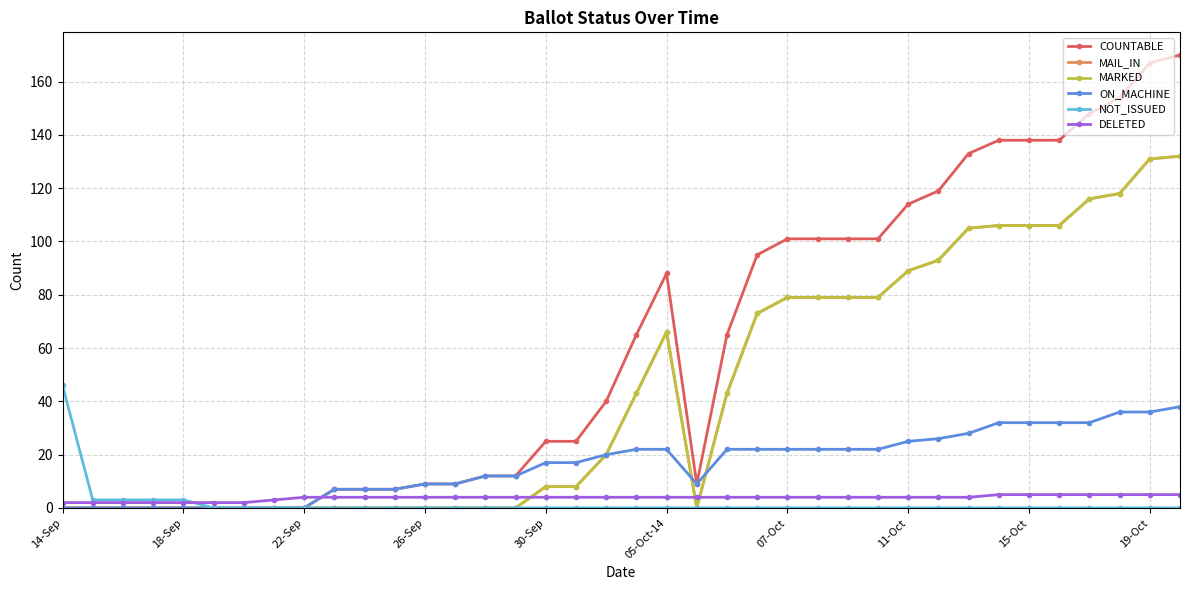

Does the chart have visible grid lines?

Yes